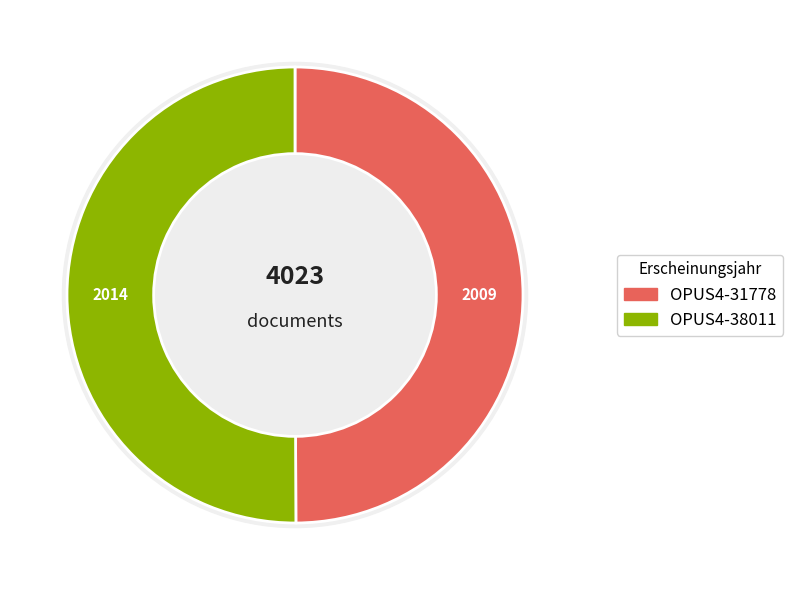

What portion of the pie excludes OPUS4-31778?

50.1%